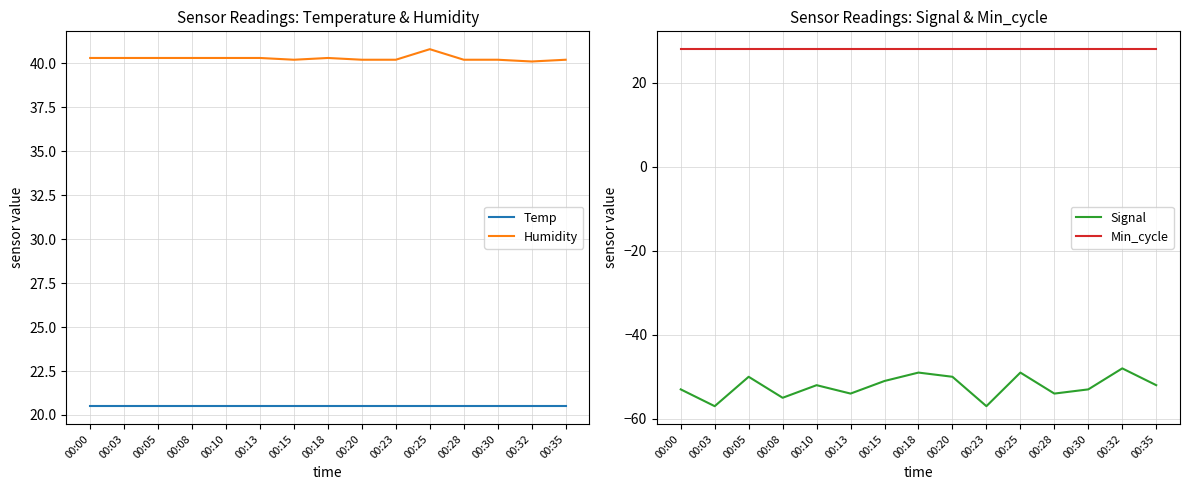

Count the number of categories in the chart.

15